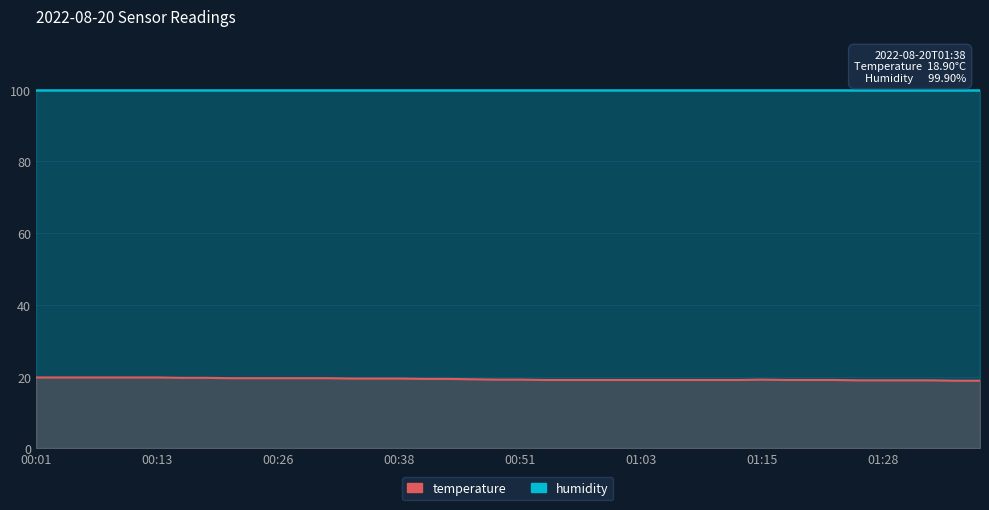

List the labels in order of value, largest first.

00:01, 00:03, 00:06, 00:08, 00:11, 00:13, 00:16, 00:18, 00:21, 00:23, 00:26, 00:28, 00:31, 00:33, 00:36, 00:38, 00:41, 00:43, 00:46, 00:48, 00:51, 01:15, 00:53, 00:56, 00:58, 01:00, 01:03, 01:05, 01:08, 01:10, 01:13, 01:18, 01:20, 01:23, 01:26, 01:28, 01:31, 01:33, 01:35, 01:38